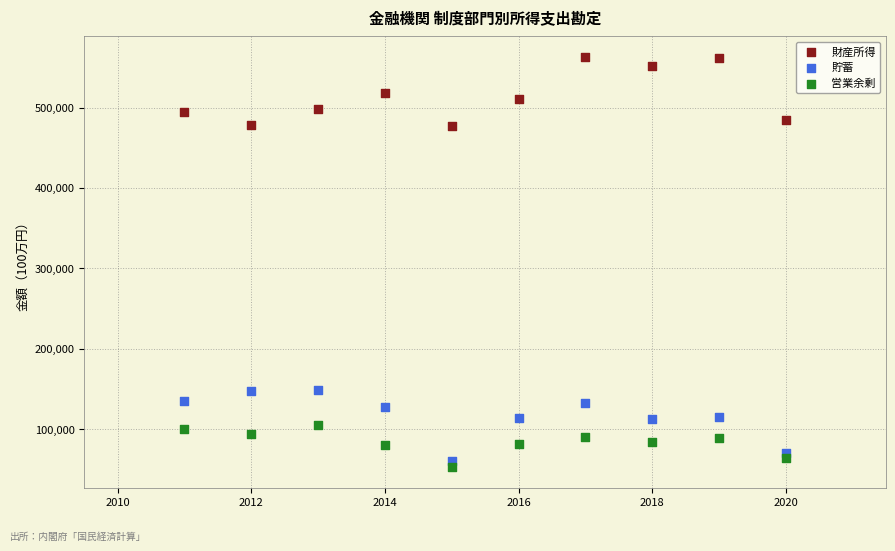

Across all data points, what is the range of X values (max minus min)?

9